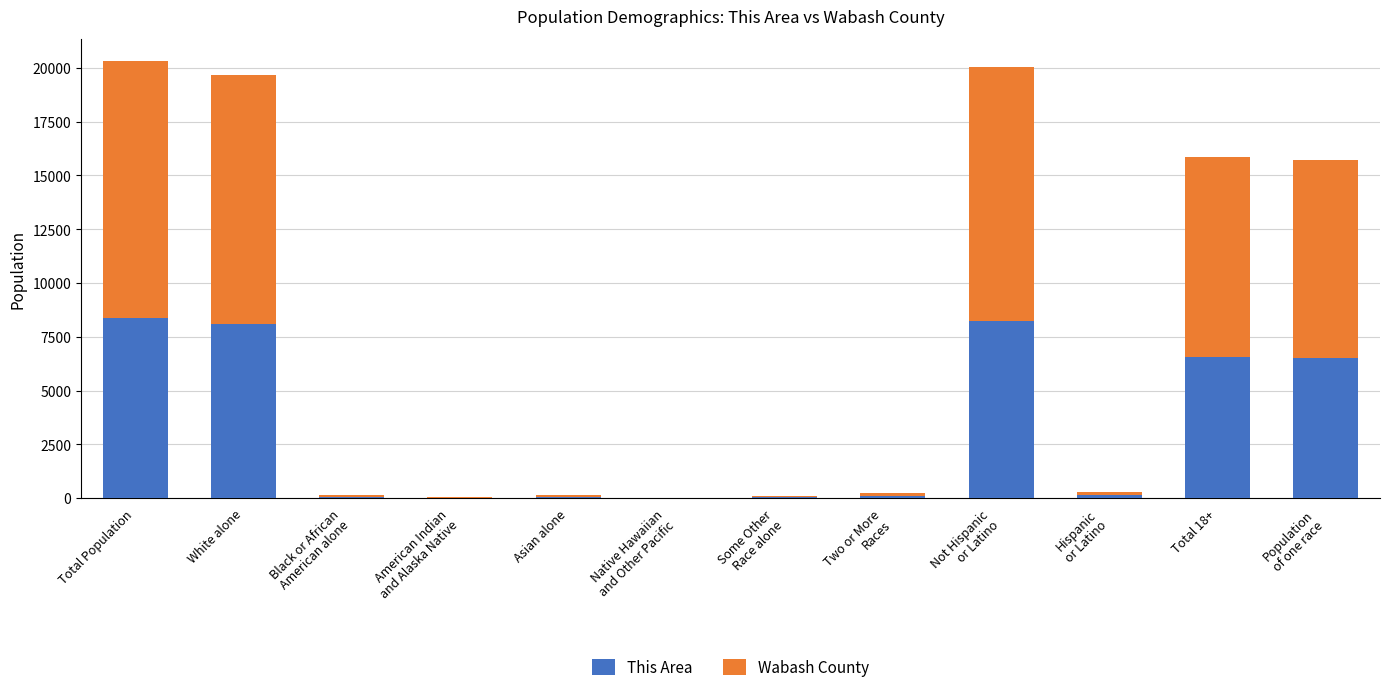

What is the total value across all series at Hispanic
or Latino?

293